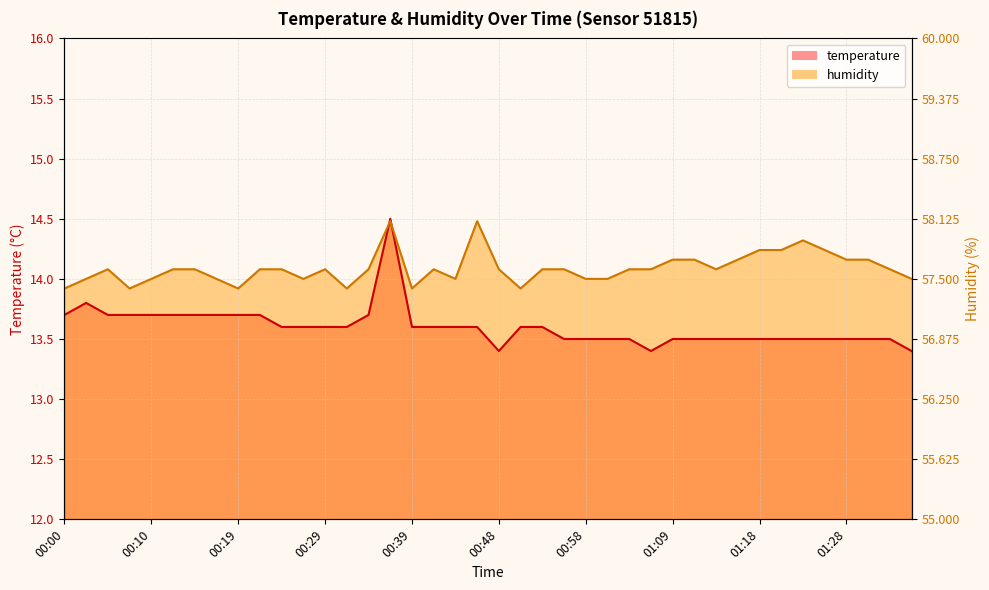

True or false: temperature has more than 0 interior local peaks.

True